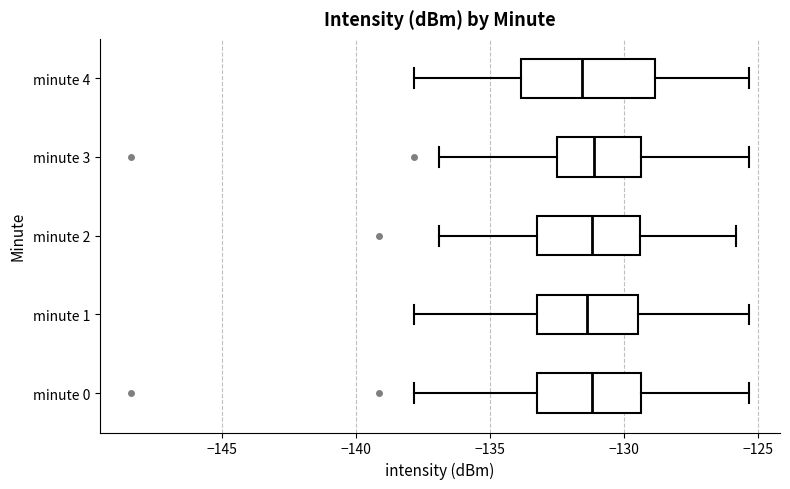

Where does the median line of the box for minute 1 sit on the x-axis? The values are not printed on the chart, so give them approximately, as read against the axis.

-131.5